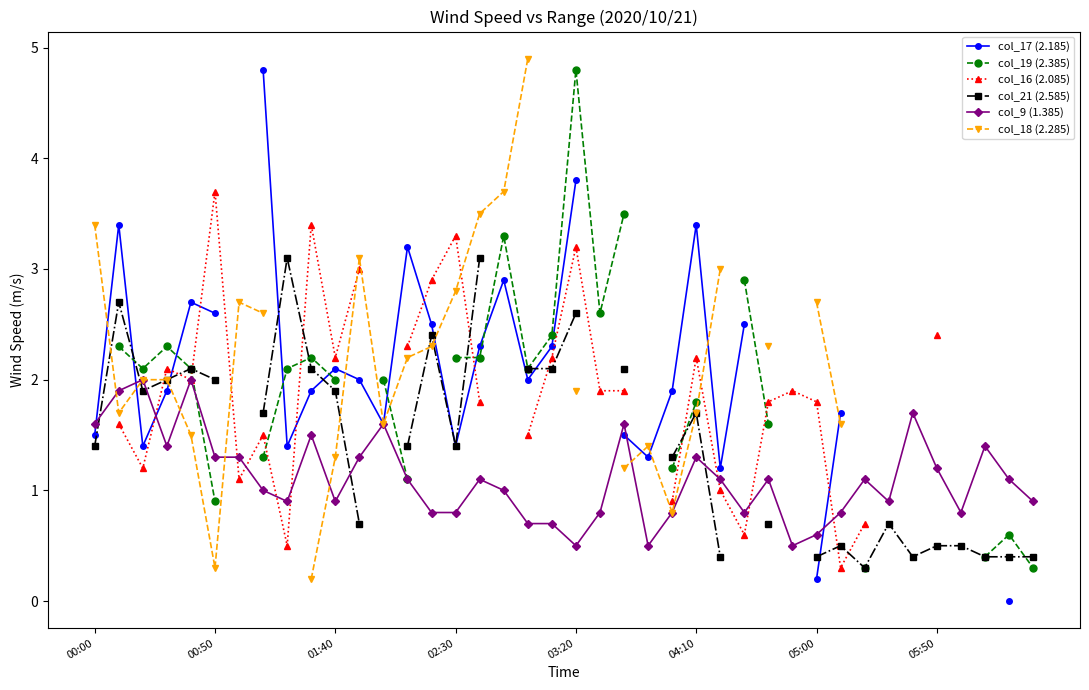

What is the highest value of the col_9 (1.385) series?

2.0